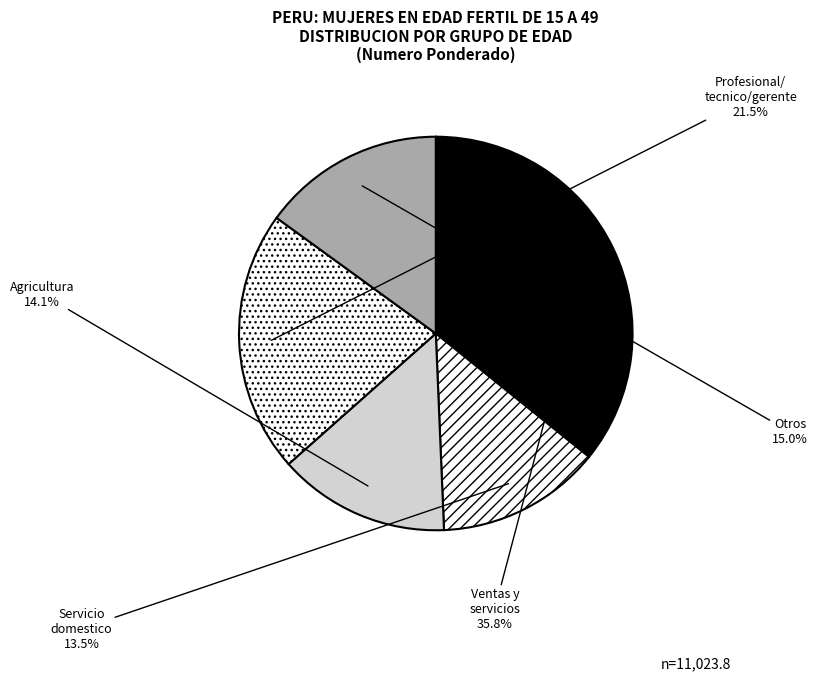

Count the number of slices in the pie.

5